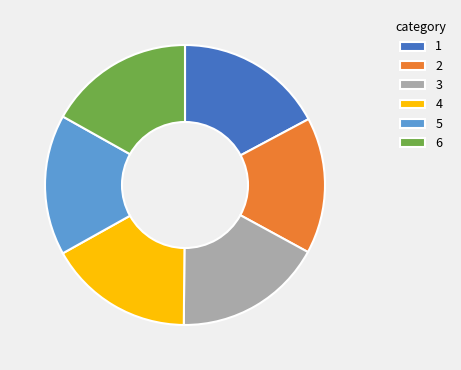

The 5 slice represents 16% of the pie. True or false?

True